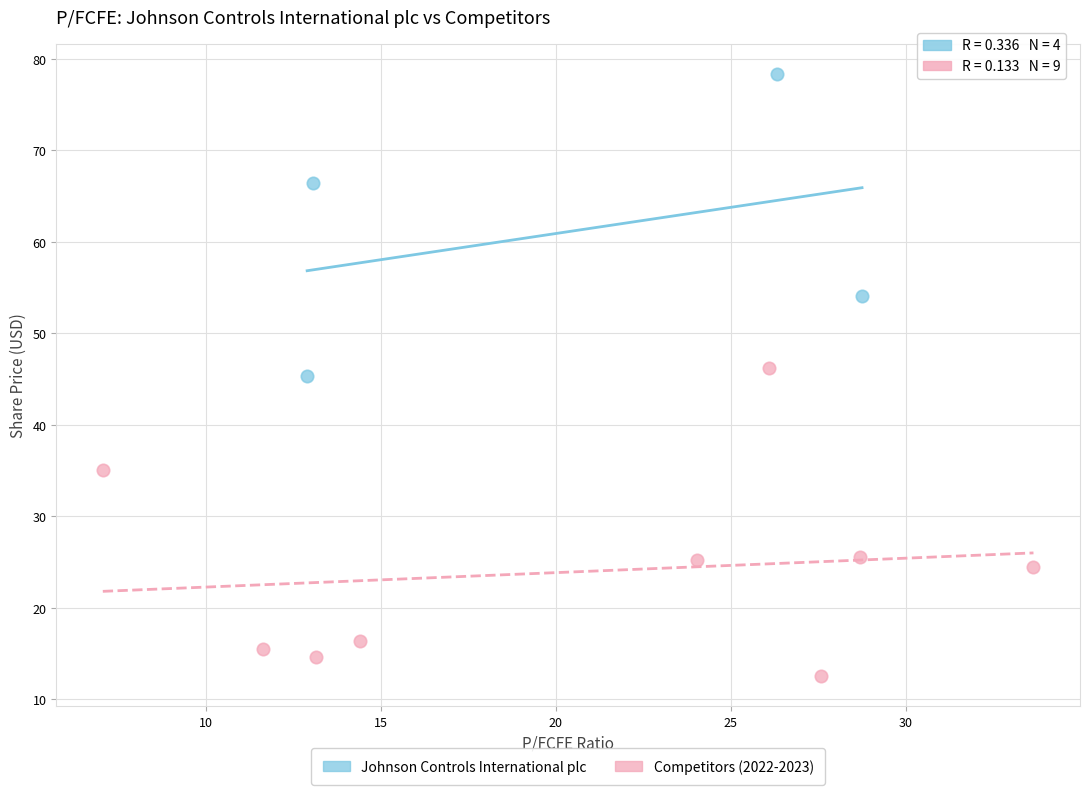

Which series reaches the minimum Y coordinate?

Competitors (2022-2023)